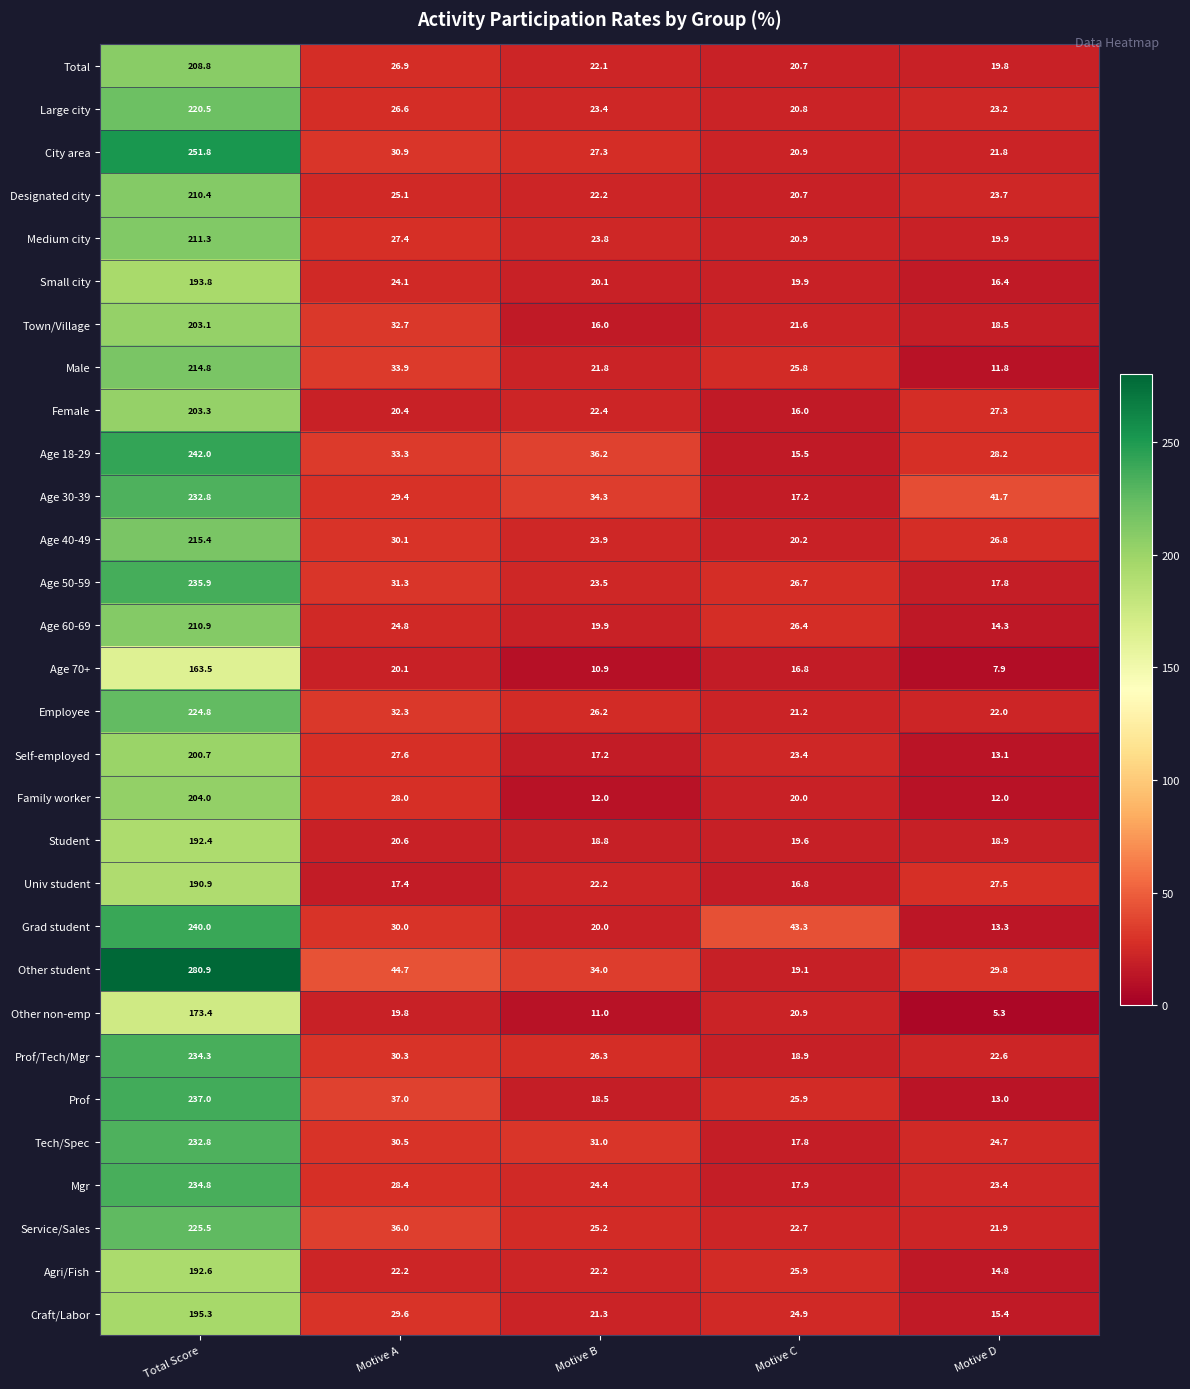

Which series has the widest spread of values?

Other student